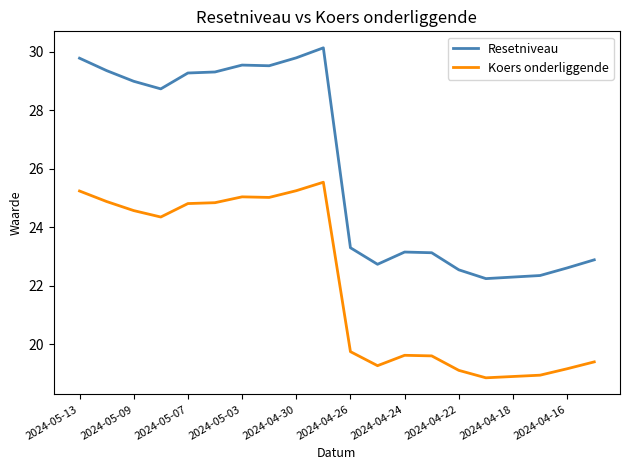

Which series has the widest spread of values?

Resetniveau